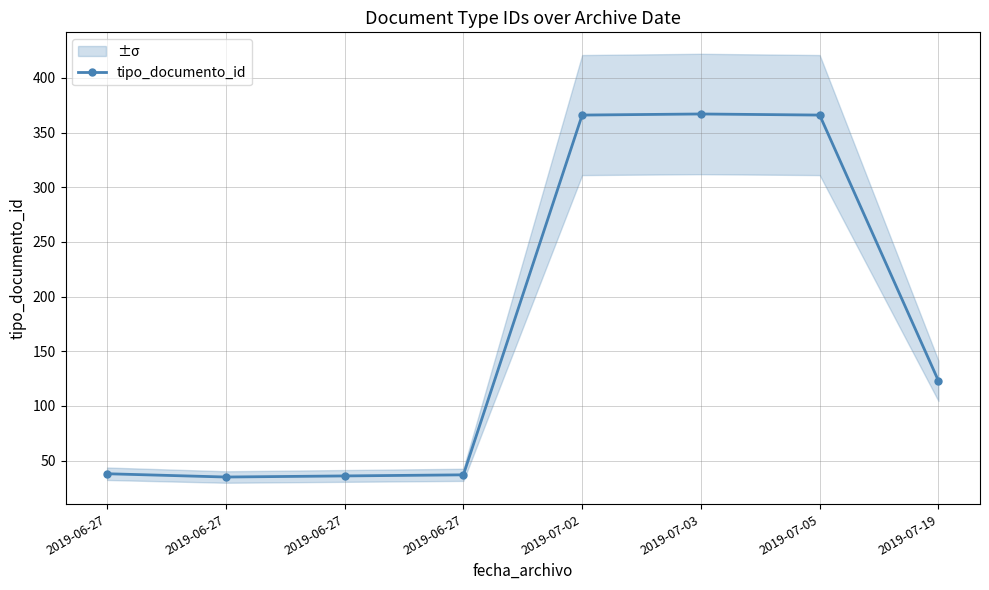

What is the greatest value displayed?

367